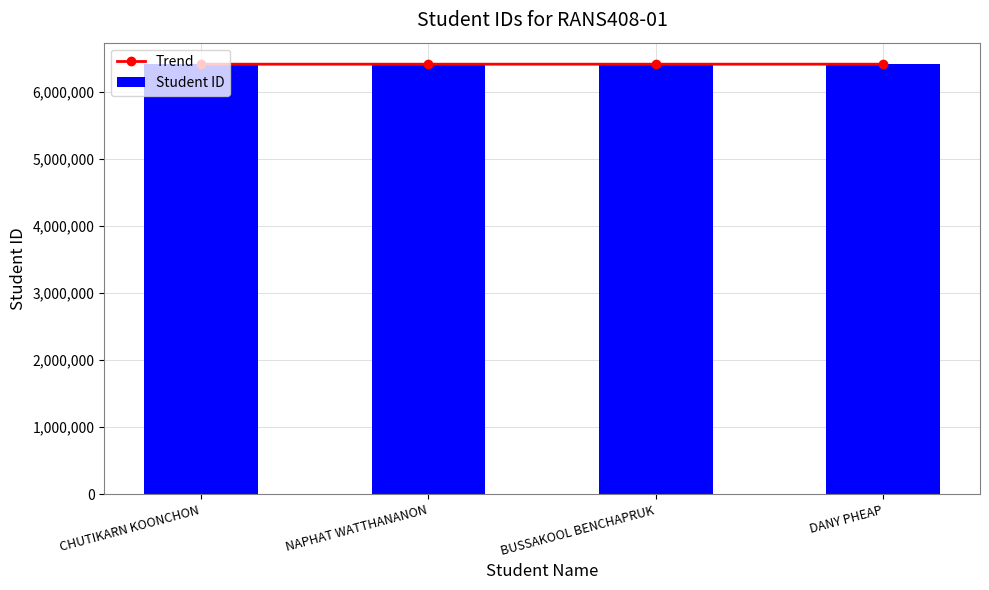

True or false: Trend has a value of 6411125 at BUSSAKOOL BENCHAPRUK.

True